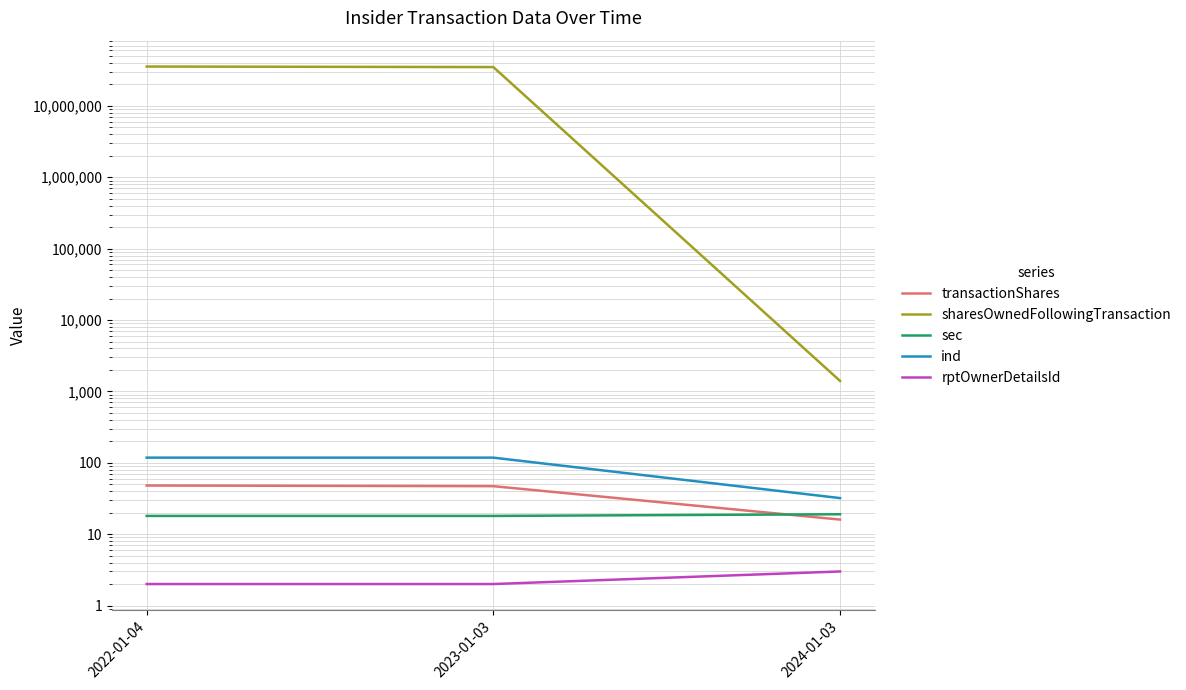

Reading right to left, what are all the values shown in this chart?

transactionShares: 16	47	48
sharesOwnedFollowingTransaction: 1402	34989495	35595560
sec: 19	18	18
ind: 32	118	118
rptOwnerDetailsId: 3	2	2